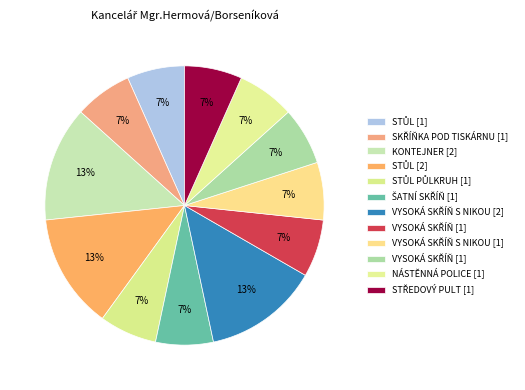

Count the number of slices in the pie.

12